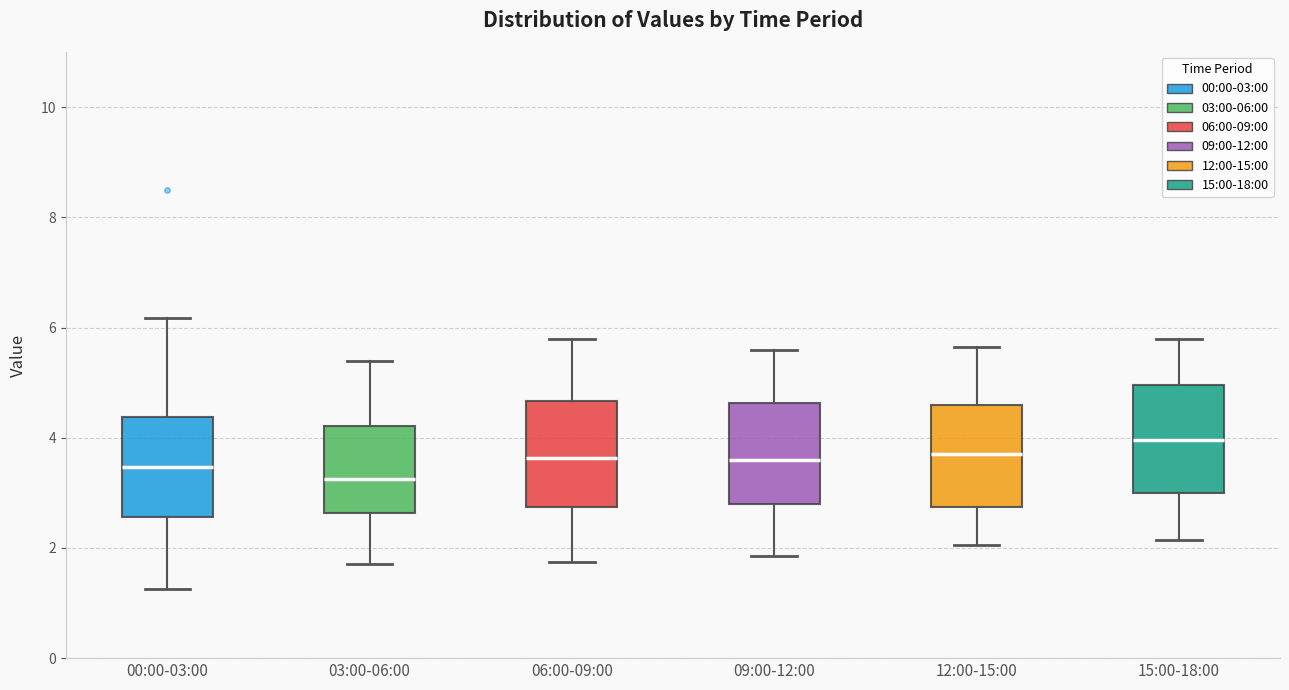

Reading left to right, read every box against the y-axis: the position of its median line, the range the box covers, and the ends of its whiskers. The values are not printed on the chart, so give them approximately, as read against the axis.

00:00-03:00: median 3.4, box 2.6 to 4.4, whiskers 1.2 to 6.2
03:00-06:00: median 3.2, box 2.6 to 4.2, whiskers 1.8 to 5.4
06:00-09:00: median 3.6, box 2.8 to 4.6, whiskers 1.8 to 5.8
09:00-12:00: median 3.6, box 2.8 to 4.6, whiskers 1.8 to 5.6
12:00-15:00: median 3.8, box 2.8 to 4.6, whiskers 2.0 to 5.6
15:00-18:00: median 4.0, box 3.0 to 5.0, whiskers 2.2 to 5.8